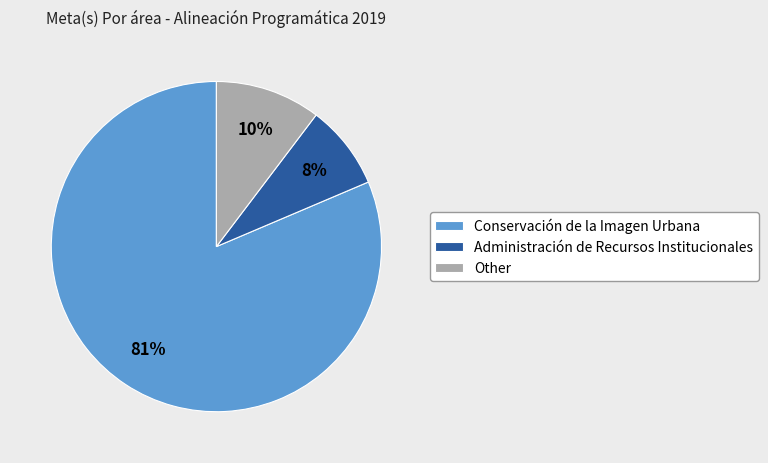

Which slice is the largest?

Conservación de la Imagen Urbana